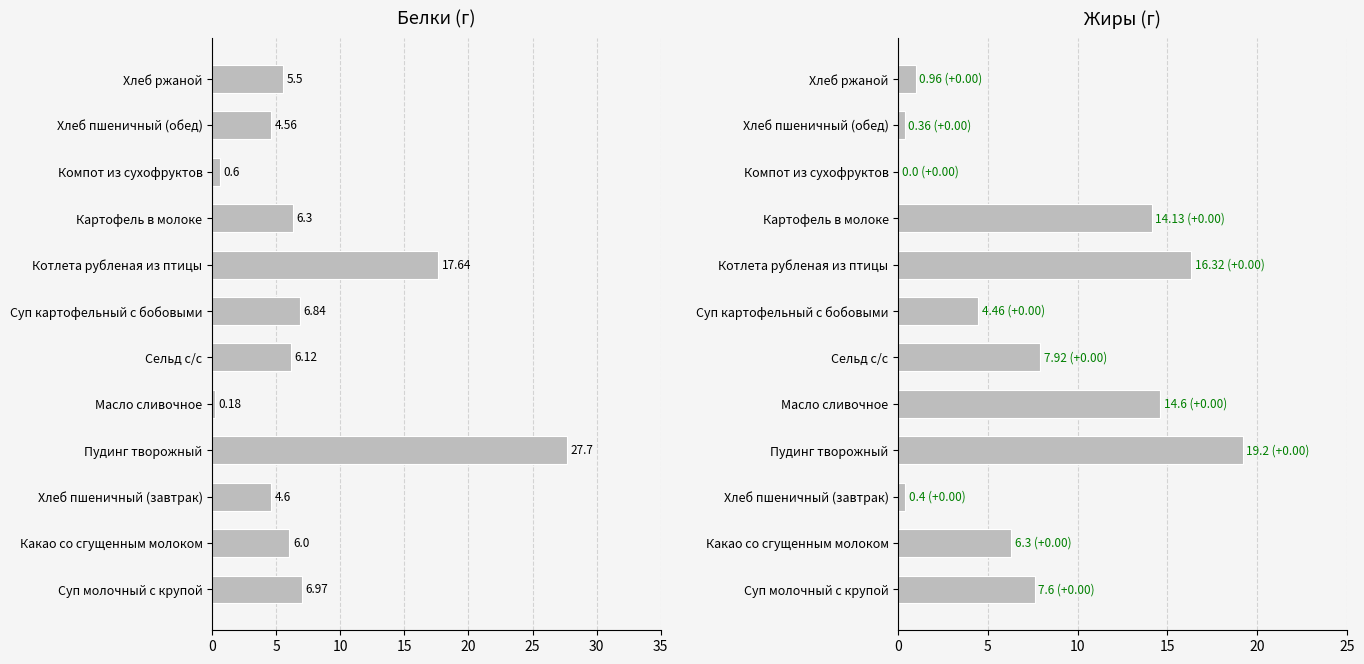

What is the sum of the Белки values at Хлеб пшеничный (обед) and Хлеб ржаной?

10.1